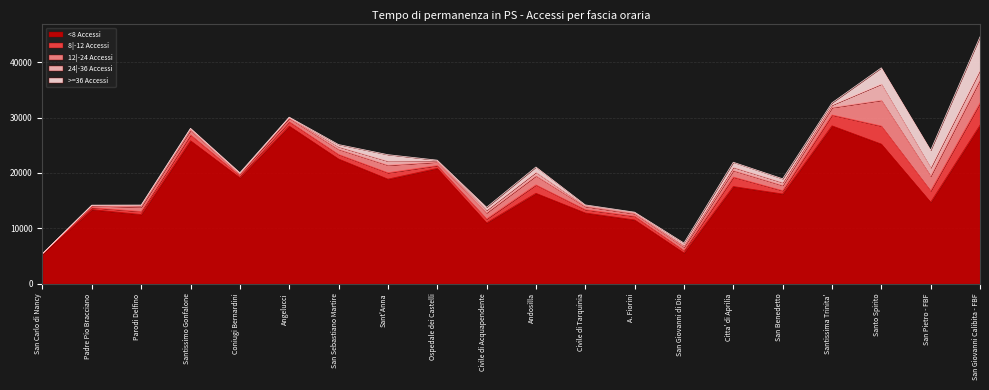

True or false: <8 Accessi has more than 1 interior local peaks.

True